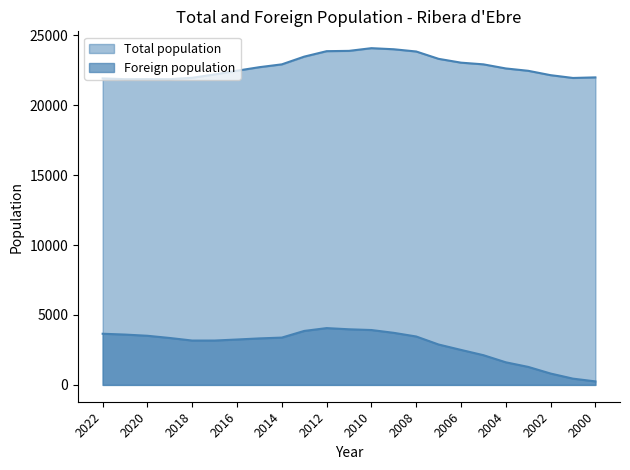

Is the value of Total population at 2020 greater than the value of Foreign population at 2001?

Yes